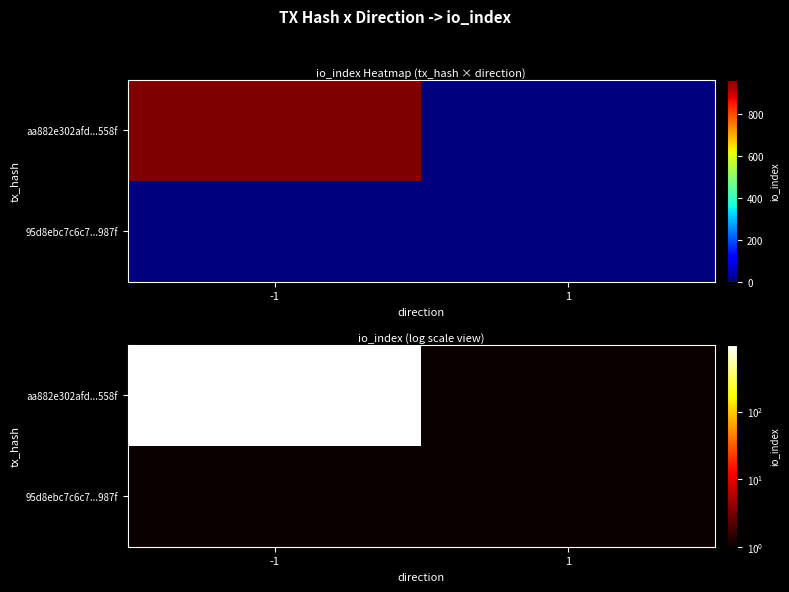

Rank the series at -1 from lowest to highest value.

95d8ebc7c6c7...987f, aa882e302afd...558f